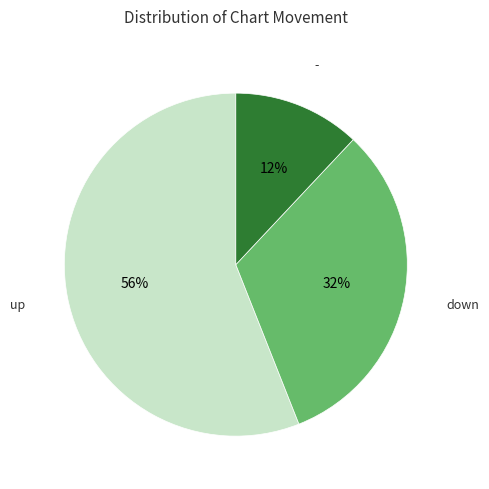

How many segments does this pie chart have?

3